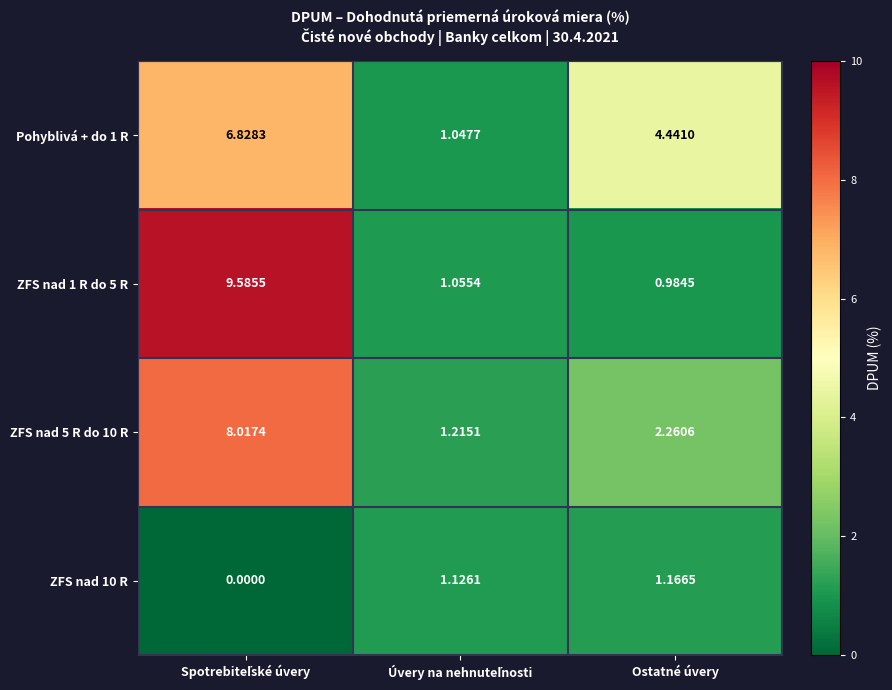

Which series has the largest total across all categories?

Pohyblivá + do 1 R